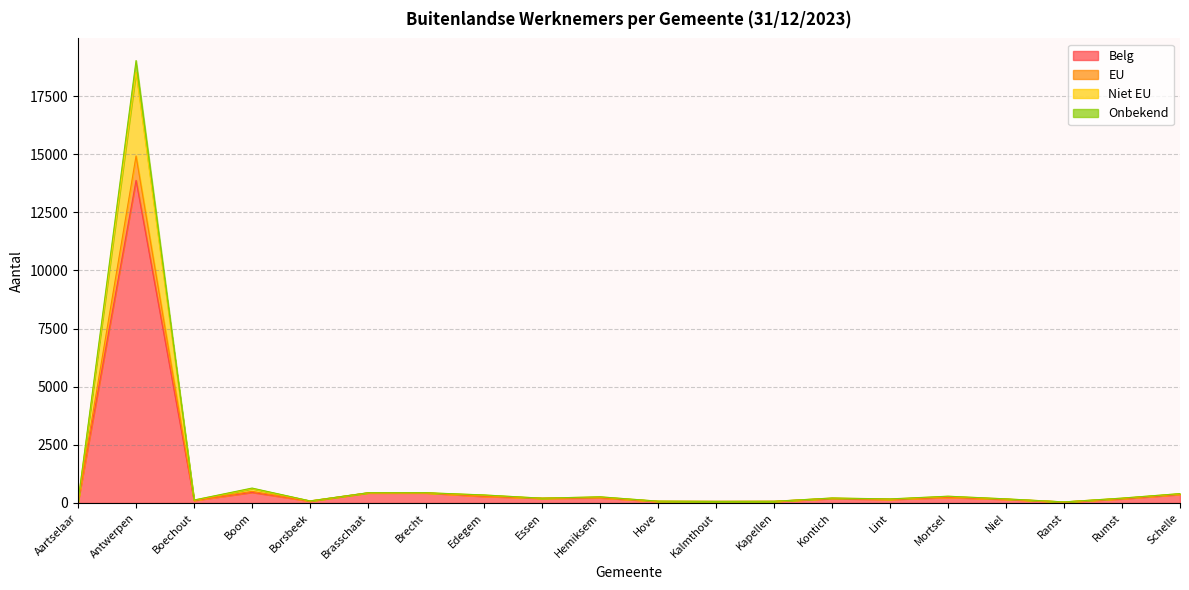

True or false: Onbekend and Belg cross at least once.

False